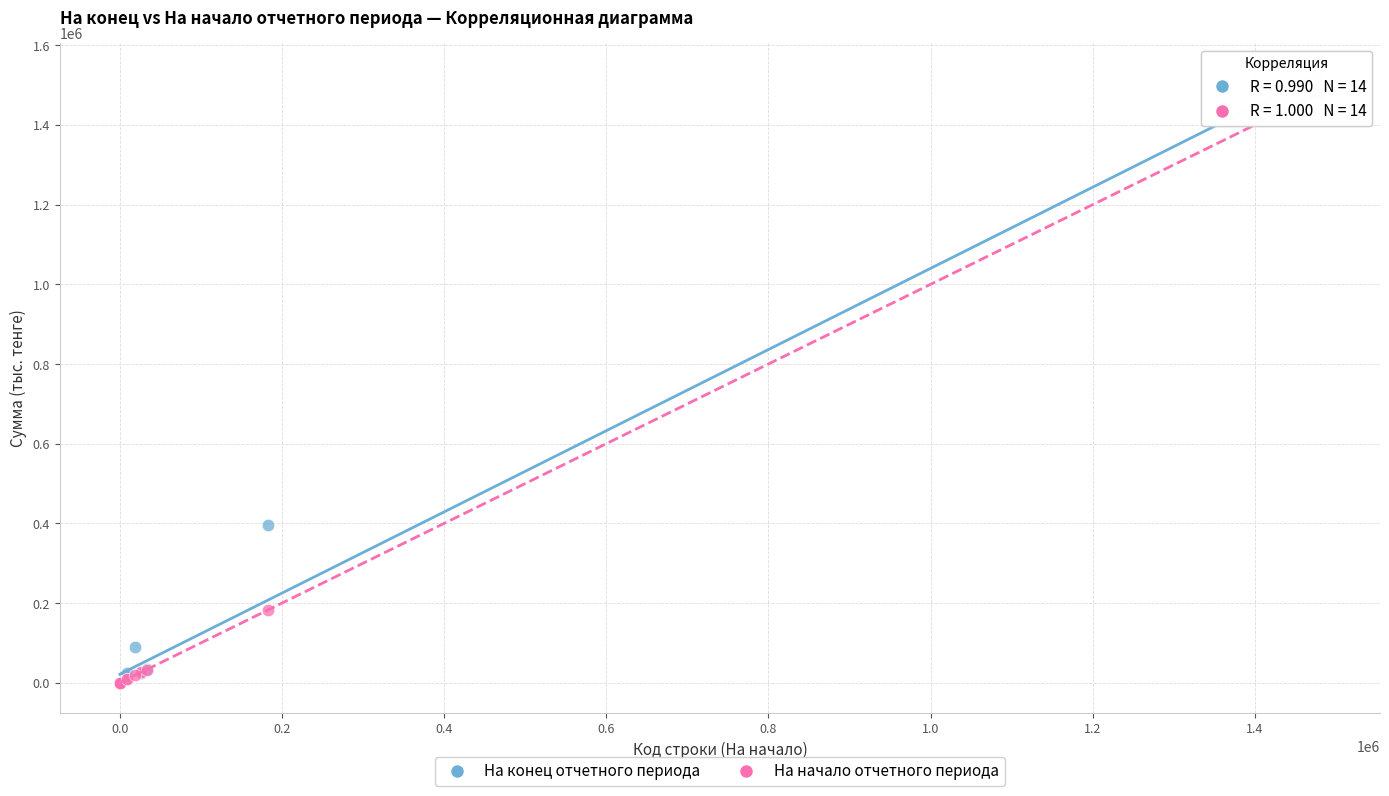

What are all the series names shown in the legend?

На конец отчетного периода, На начало отчетного периода